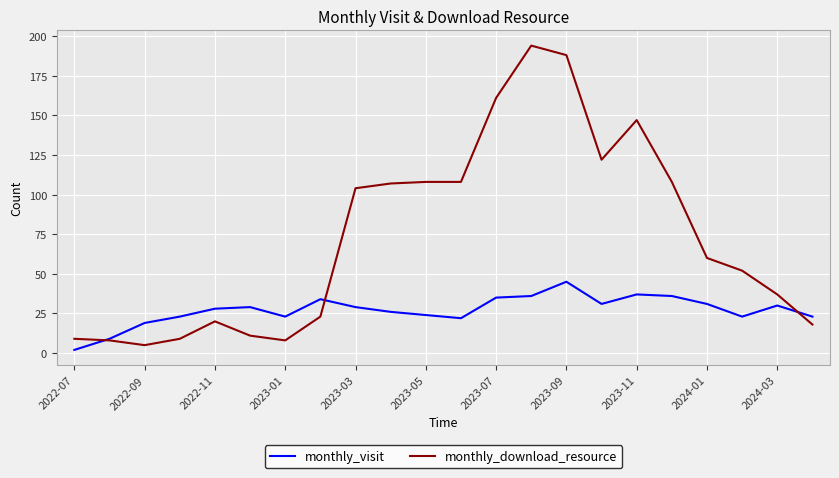

Rank the series by their average value, from highest to lowest.

monthly_download_resource, monthly_visit